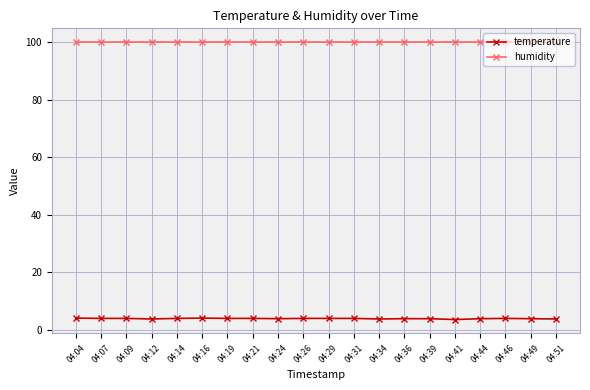

True or false: humidity and temperature cross at least once.

False